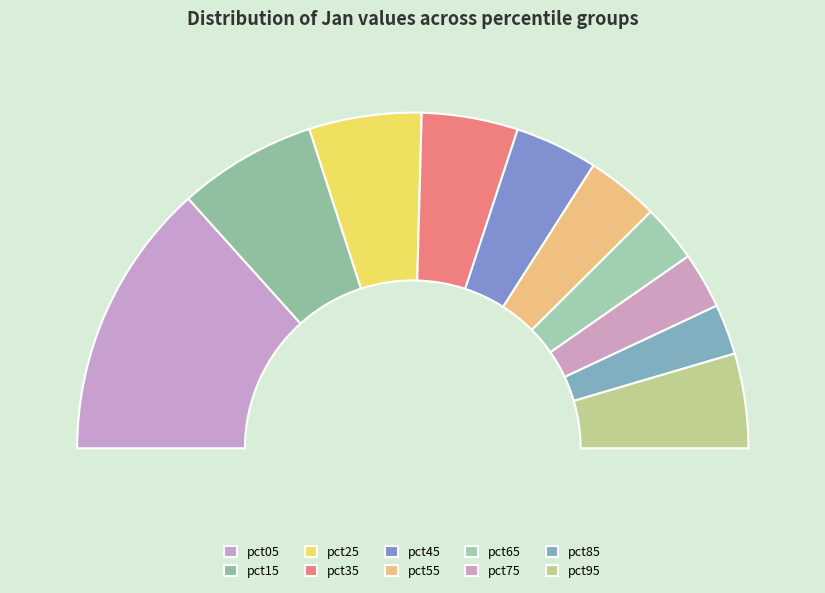

Which category has the smallest portion of the pie?

pct85